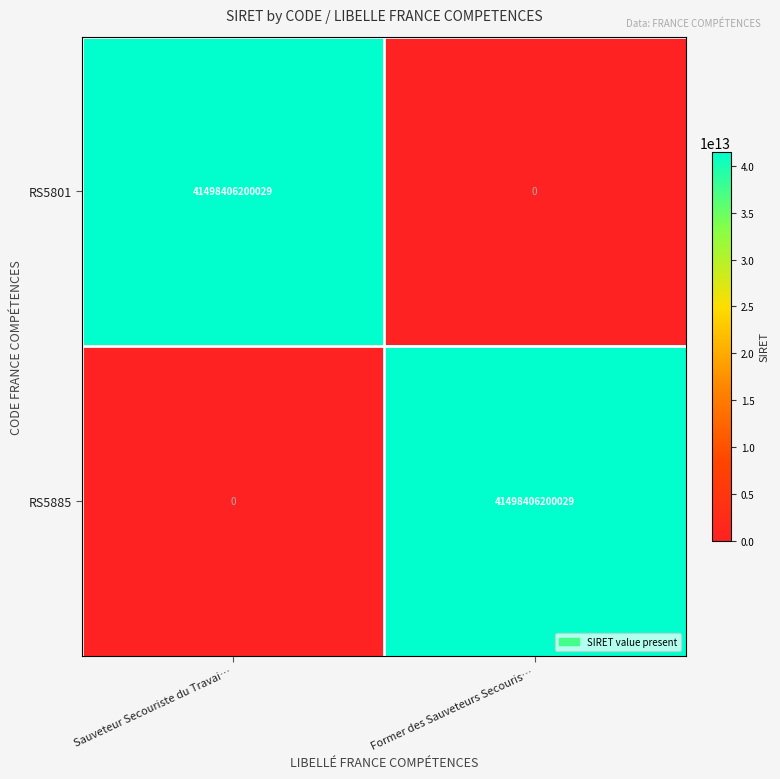

What is the difference between the highest and lowest values at Former des Sauveteurs Secouris…?

41498406200029